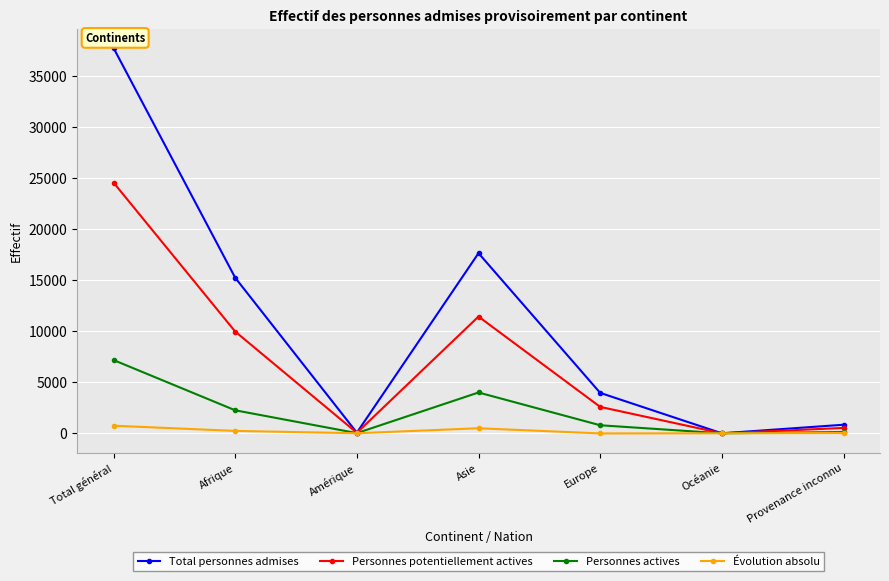

At which category does the chart reach its peak across all series?

Total général